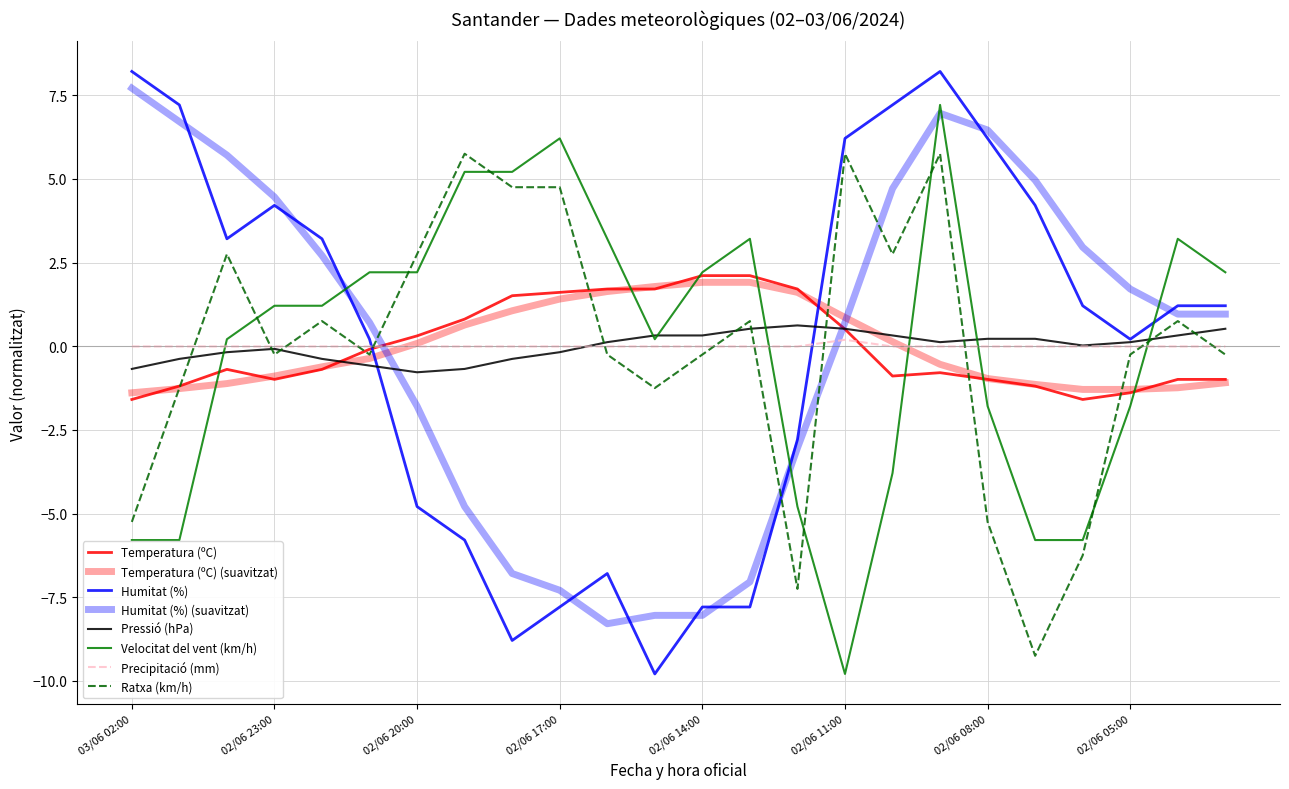

What is the highest value of the Pressió (hPa) series?

0.6